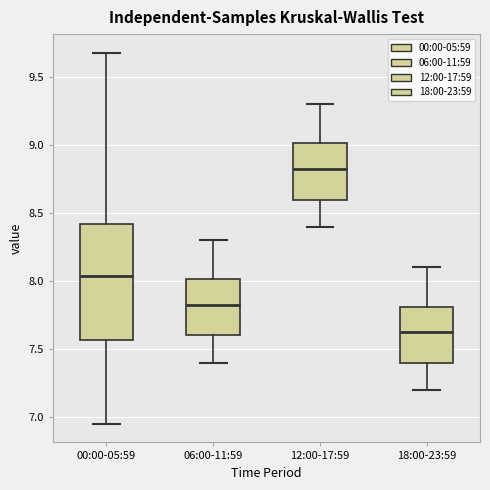

Reading left to right, read every box against the y-axis: the position of its median line, the range the box covers, and the ends of its whiskers. The values are not printed on the chart, so give them approximately, as read against the axis.

00:00-05:59: median 8.05, box 7.55 to 8.40, whiskers 6.95 to 9.70
06:00-11:59: median 7.85, box 7.60 to 8.00, whiskers 7.40 to 8.30
12:00-17:59: median 8.85, box 8.60 to 9.00, whiskers 8.40 to 9.30
18:00-23:59: median 7.65, box 7.40 to 7.80, whiskers 7.20 to 8.10